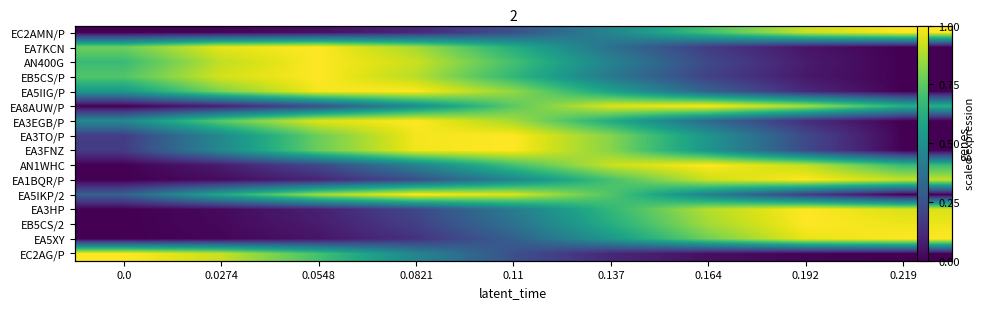

At which category does the chart reach its peak across all series?

0.219